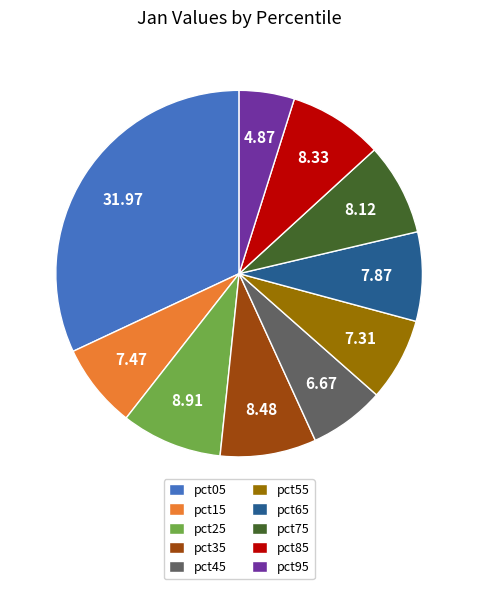

Is the sum of pct35 and pct95 greater than half?

No